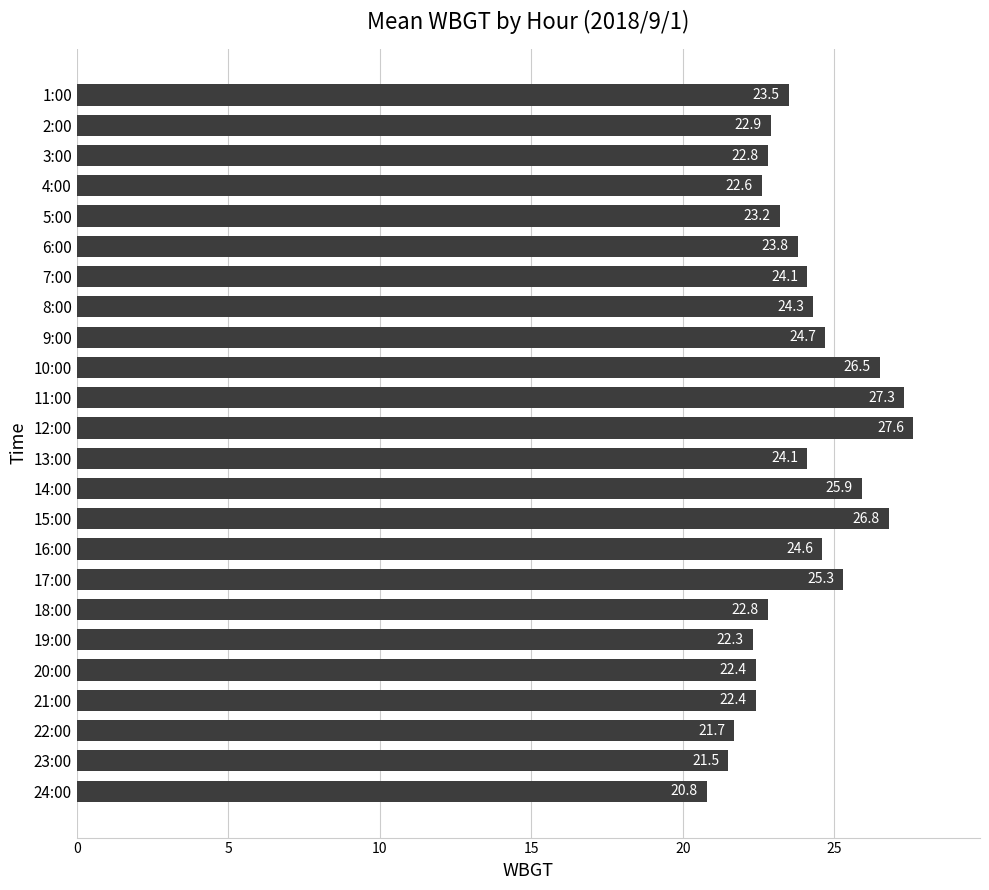

What value does the data have at 9:00?

24.7